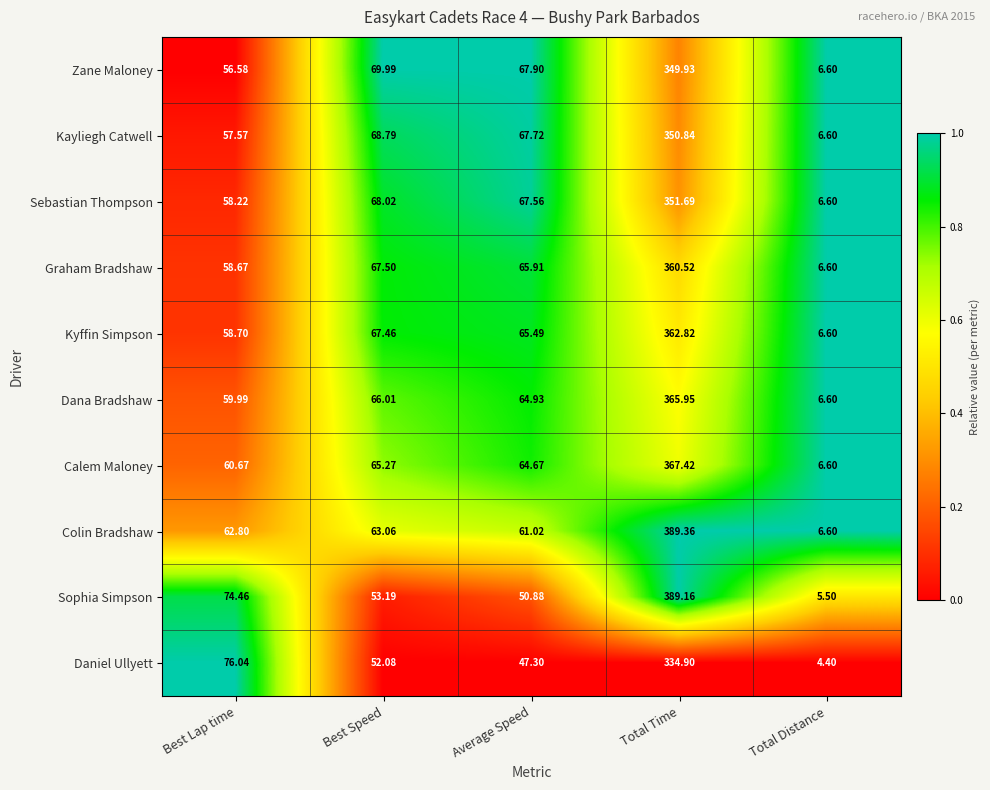

At Best Speed, list the series in order from largest to smallest.

Zane Maloney, Kayliegh Catwell, Sebastian Thompson, Graham Bradshaw, Kyffin Simpson, Dana Bradshaw, Calem Maloney, Colin Bradshaw, Sophia Simpson, Daniel Ullyett